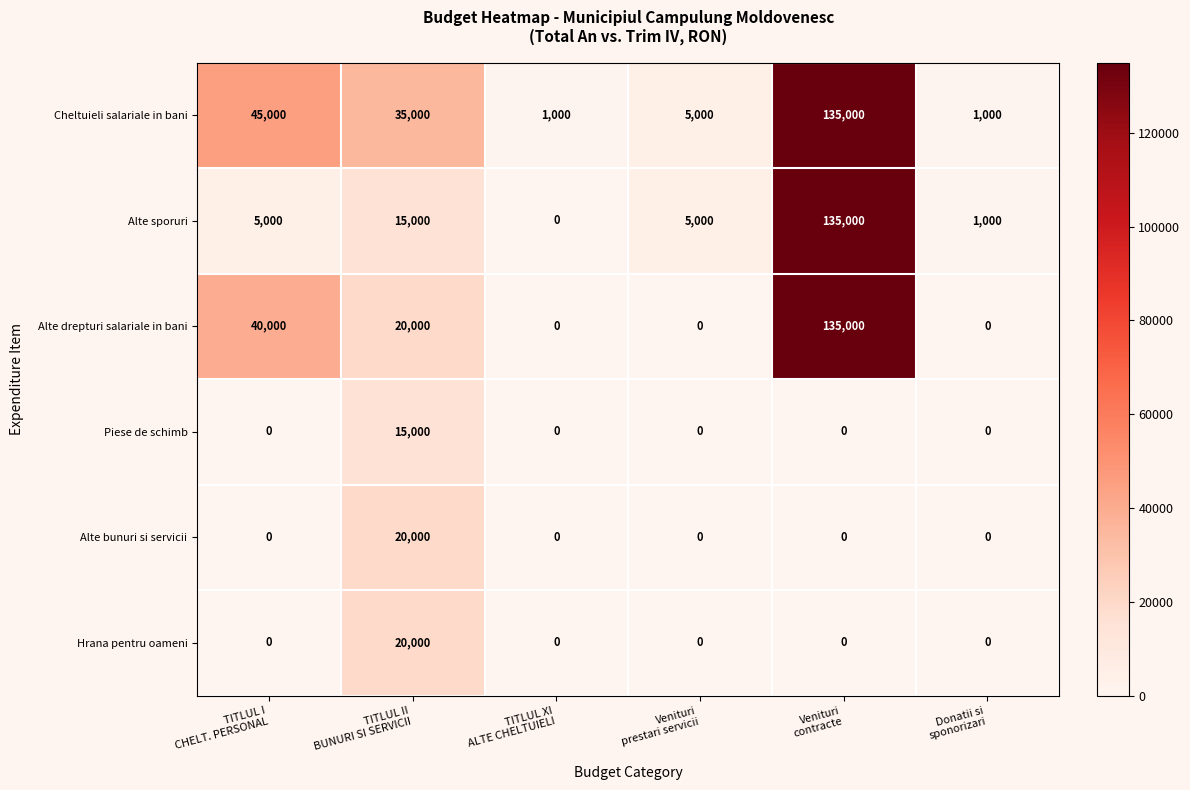

Which series has the largest total across all categories?

Cheltuieli salariale in bani